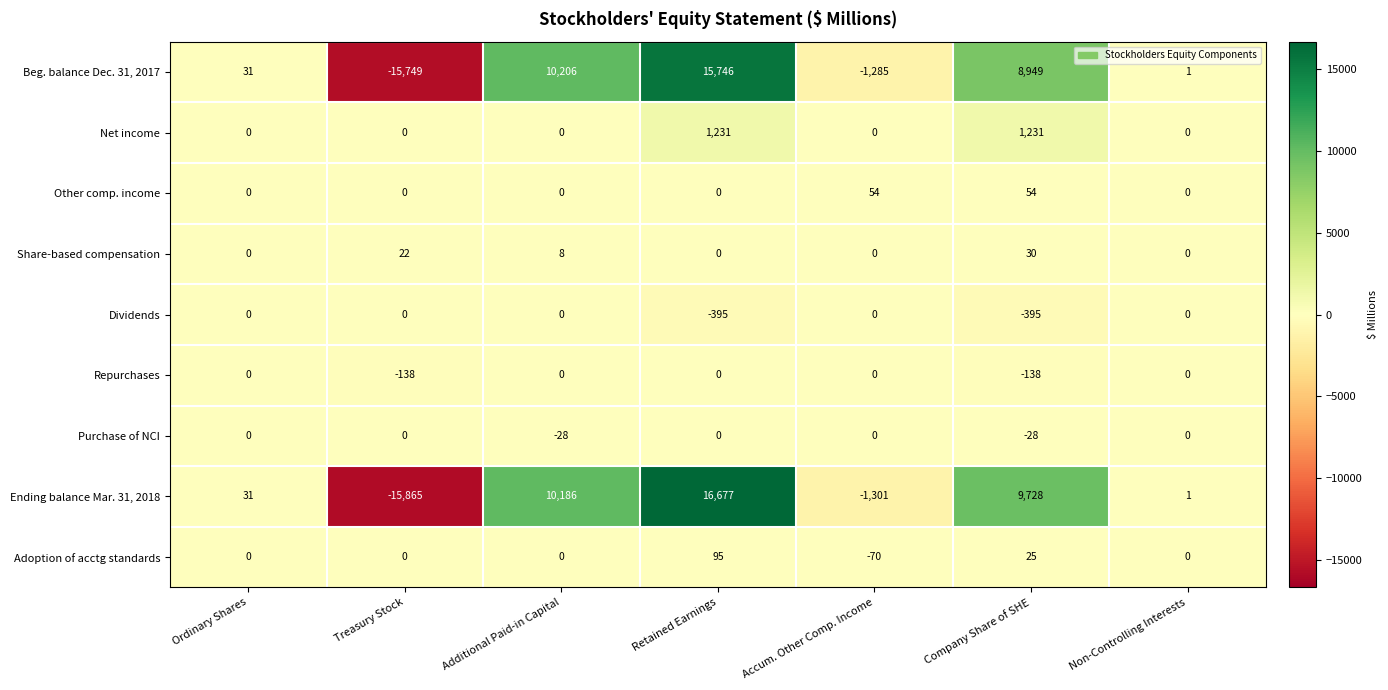

What is the difference between the maximum and second lowest values in the Share-based compensation series?

30